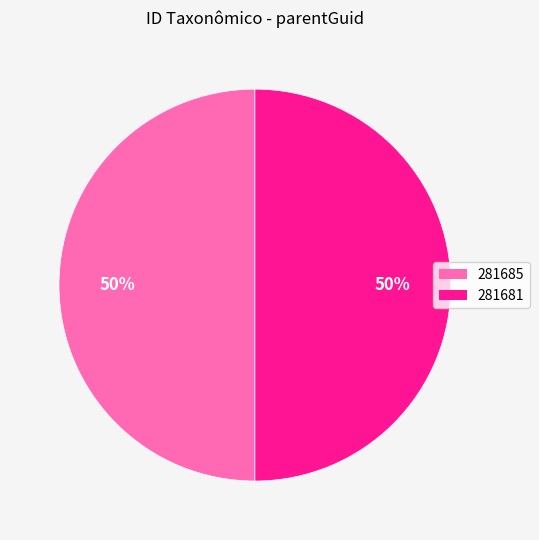

Count the number of slices in the pie.

2